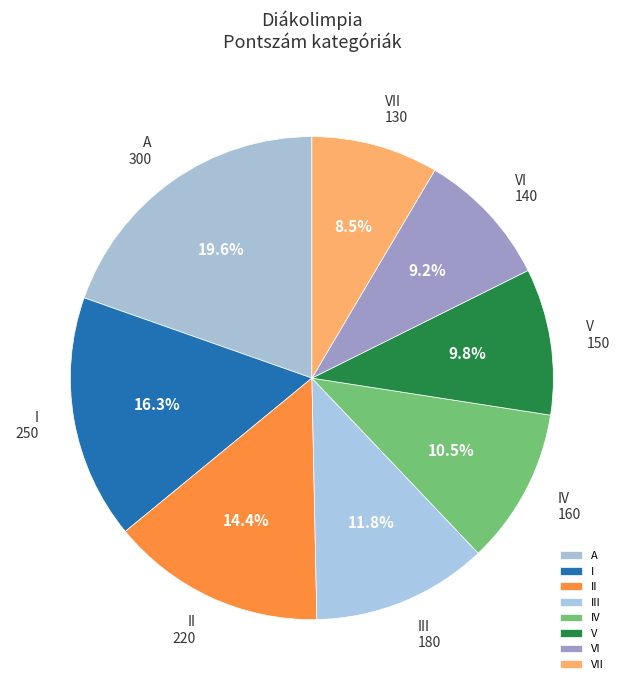

What portion of the pie excludes A?

80.4%